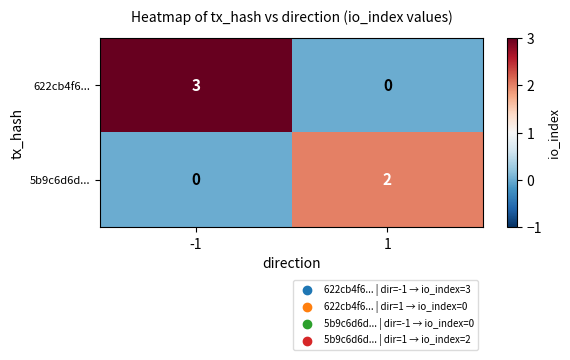

Rank the series by their maximum value, from lowest to highest.

5b9c6d6d..., 622cb4f6...